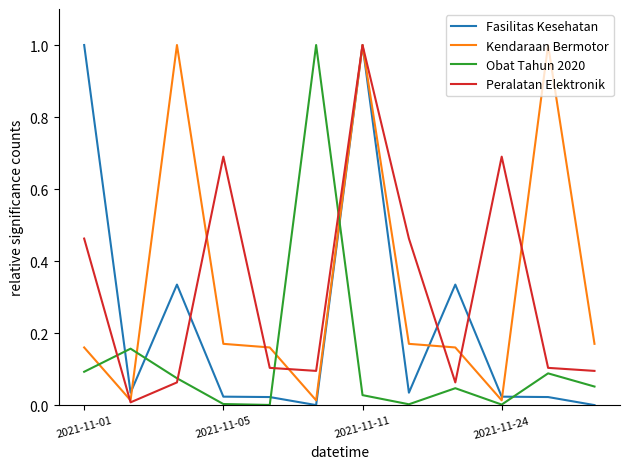

After their last crossing, which series has the higher values: Fasilitas Kesehatan or Obat Tahun 2020?

Obat Tahun 2020